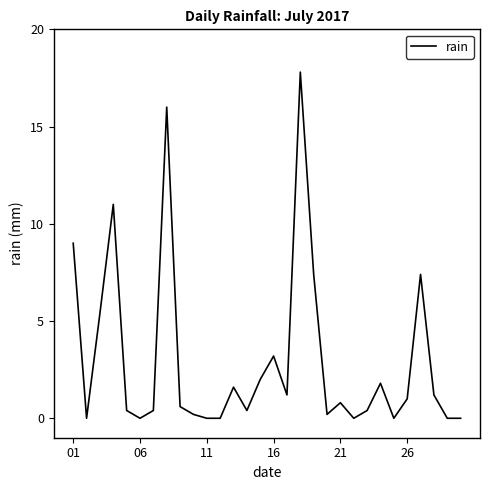

What is the difference between the maximum and minimum values?

17.8